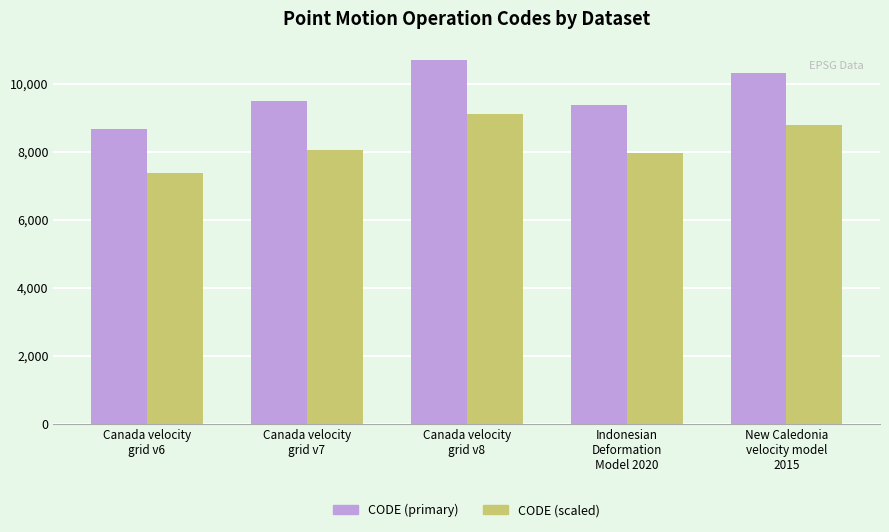

Are the bars grouped side by side (vs. stacked)?

Yes